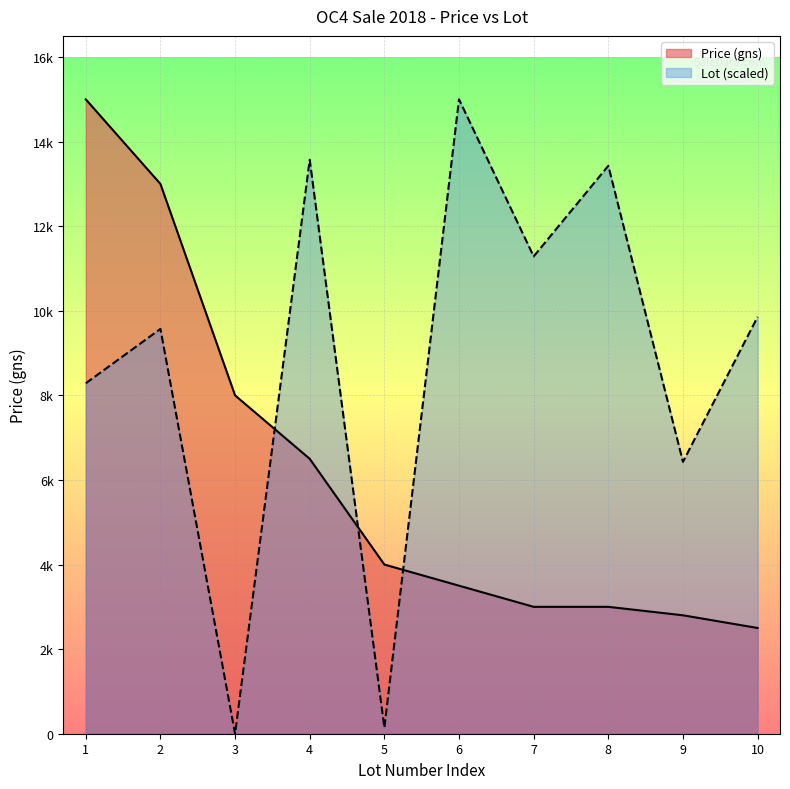

Does the chart display data point markers on the line(s)?

No